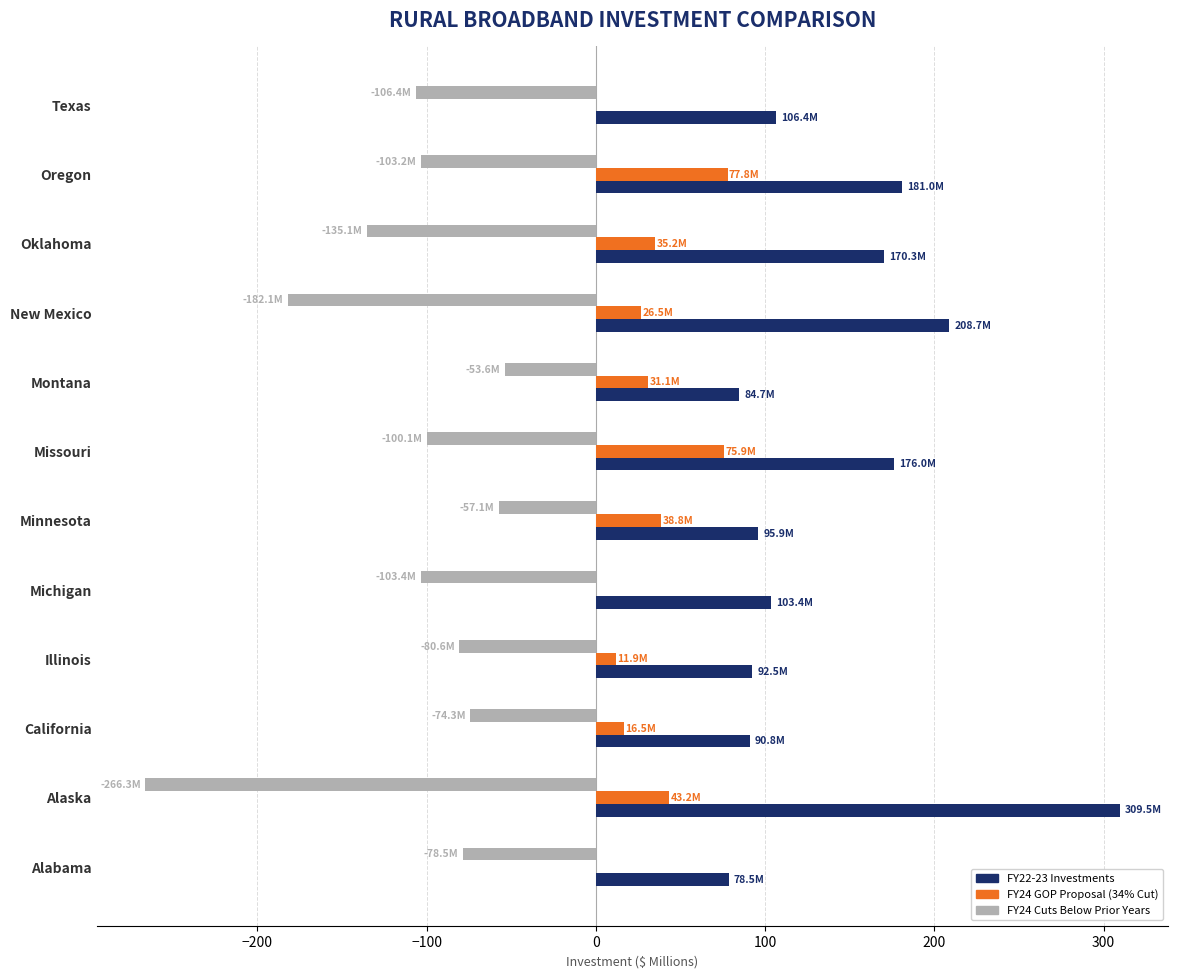

What is the total value across all series at California?

33.0